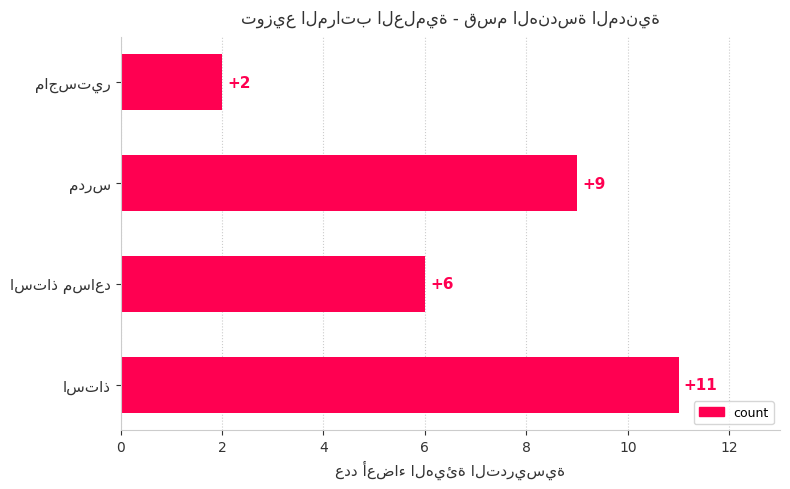

Reading top to bottom, list all the values displayed in this chart.

2	9	6	11